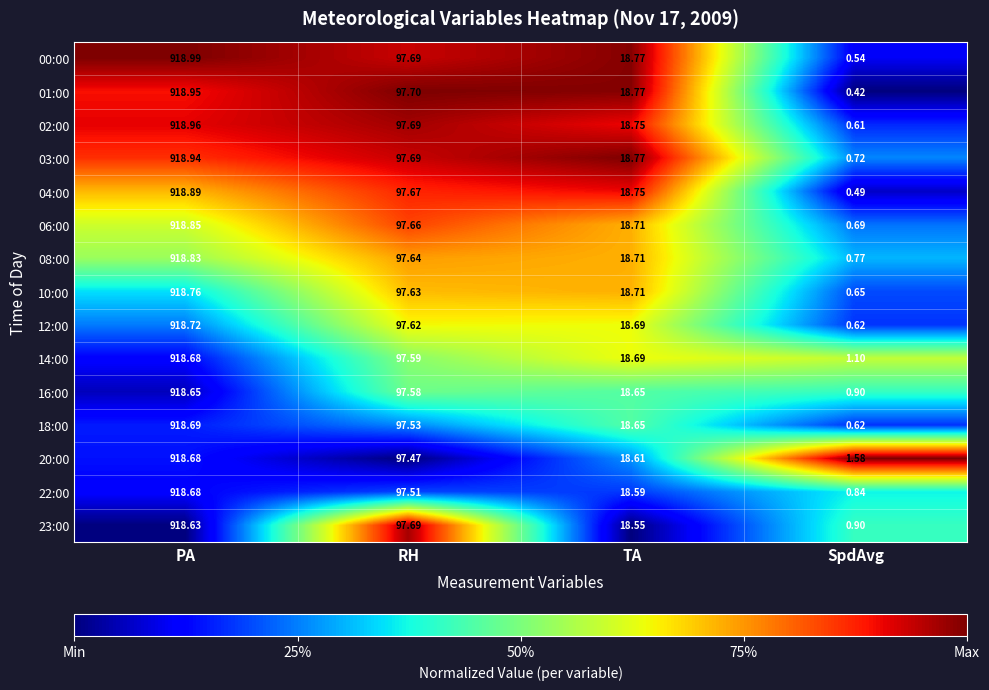

Which category has the lowest value in the 08:00 series?

SpdAvg